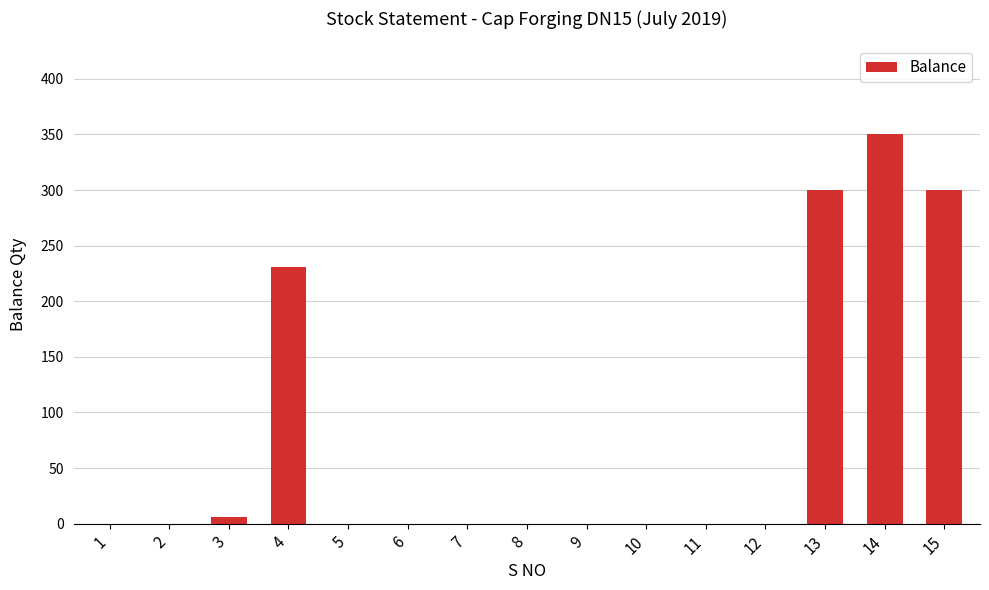

Reading left to right, extract all data points from this chart.

1=0	2=0	3=6	4=231	5=0	6=0	7=0	8=0	9=0	10=0	11=0	12=0	13=300	14=350	15=300